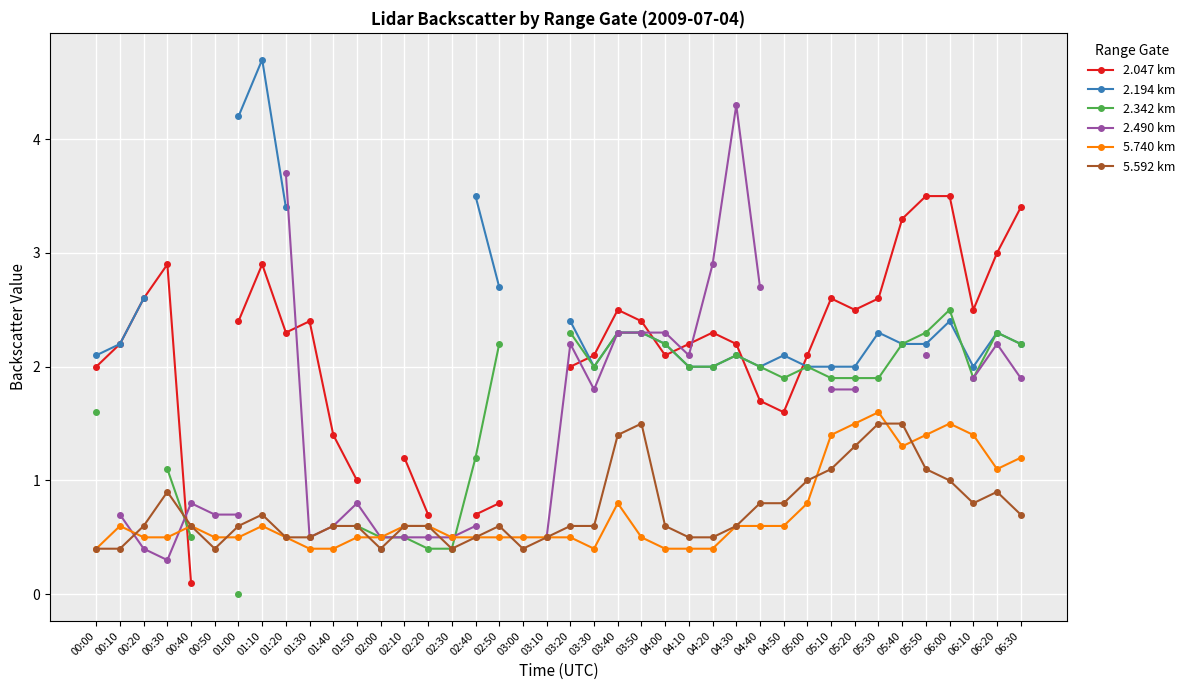

What is the maximum value for 5.592 km?

1.5